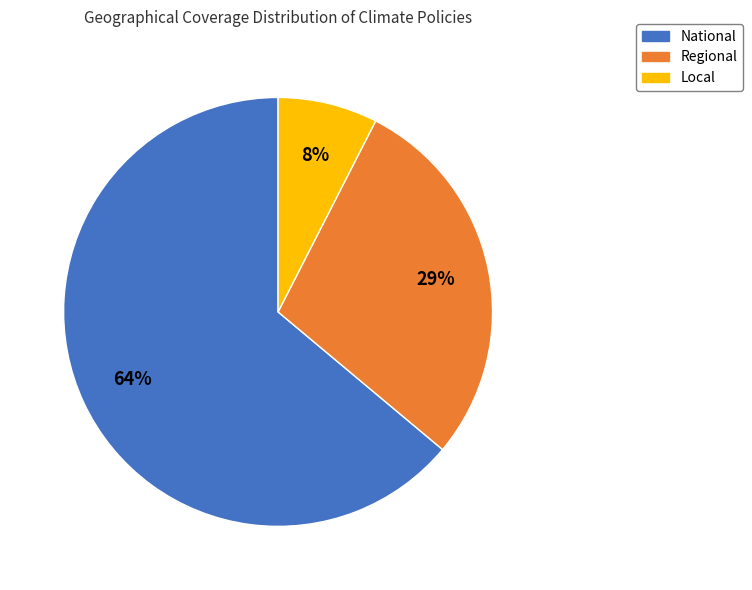

Do National and Regional together represent more than half of the pie?

Yes